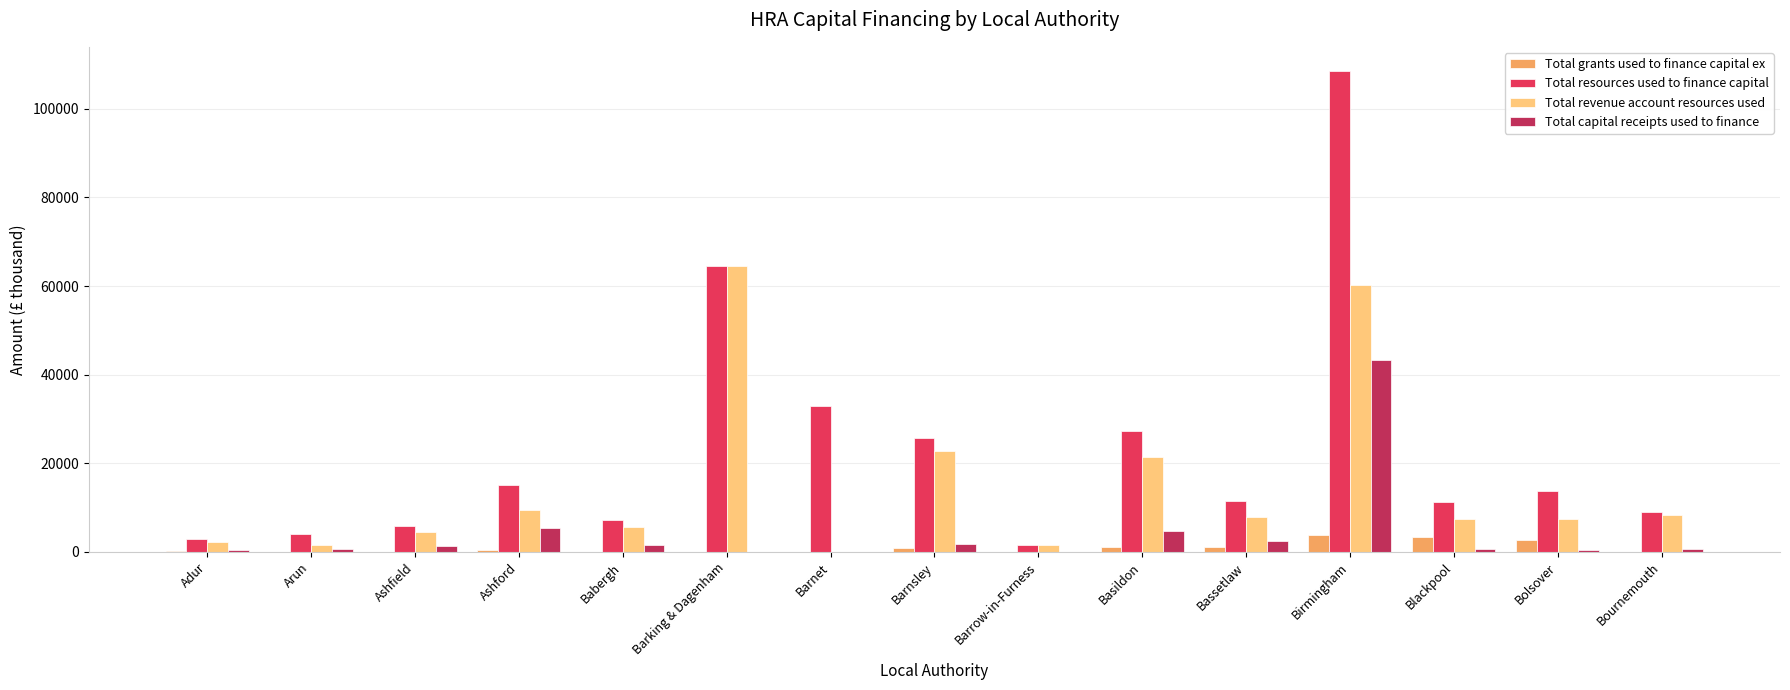

What is the sum of all Total capital receipts used to finance values?

63259